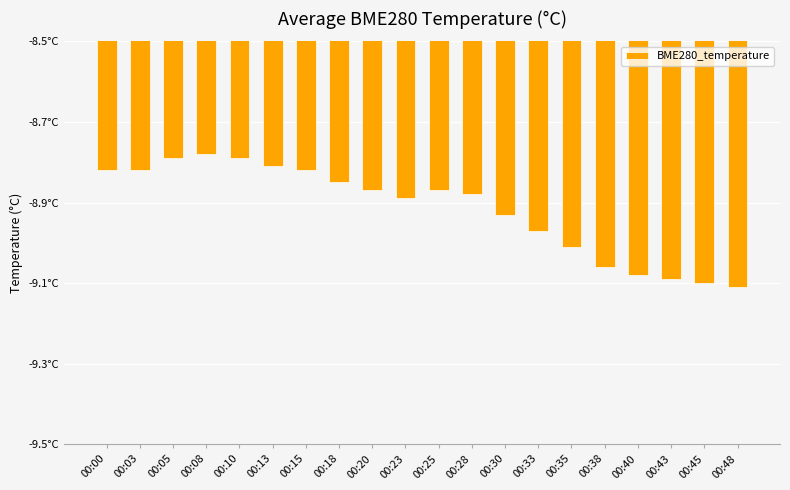

True or false: the data shows -11.8 at 00:28.

False